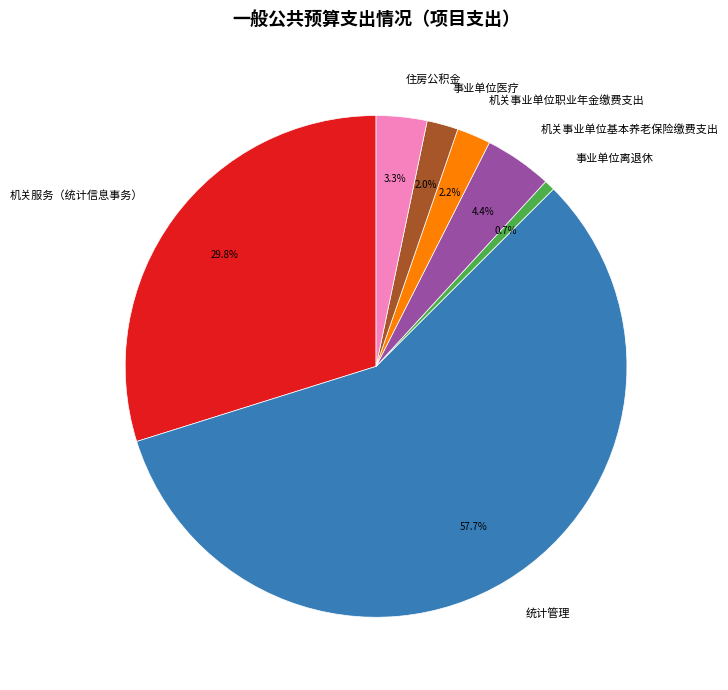

Which has a higher value, 机关事业单位职业年金缴费支出 or 机关事业单位基本养老保险缴费支出?

机关事业单位基本养老保险缴费支出